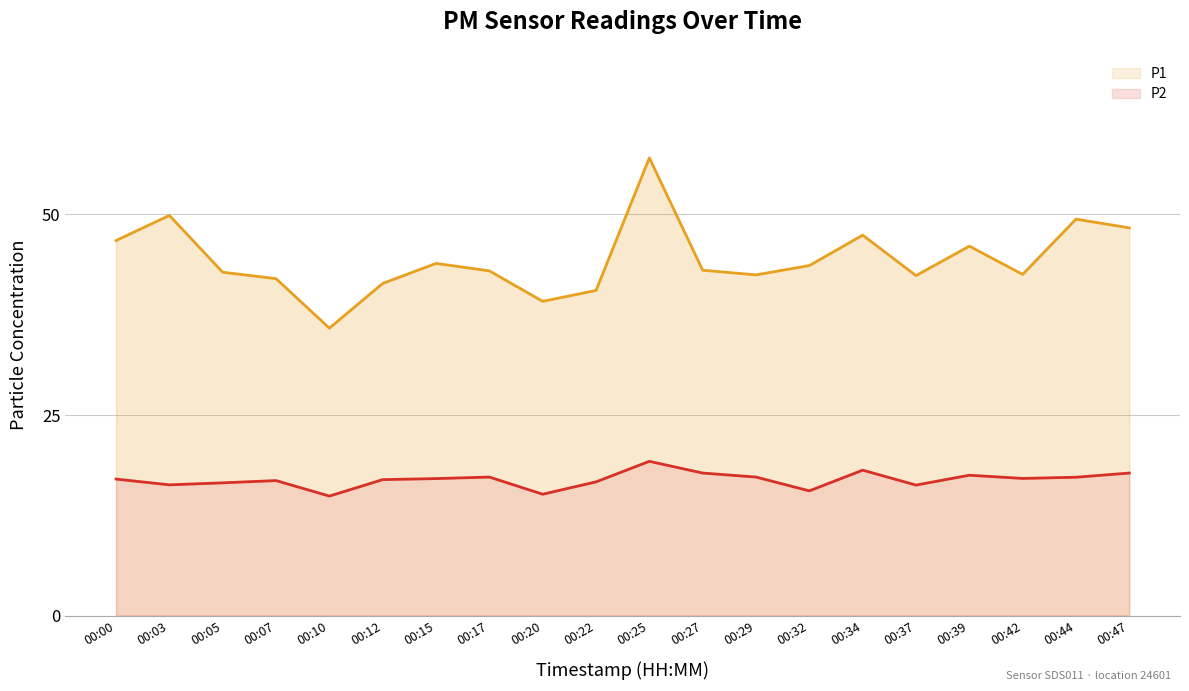

How many values in the P2 series are below 17?

9